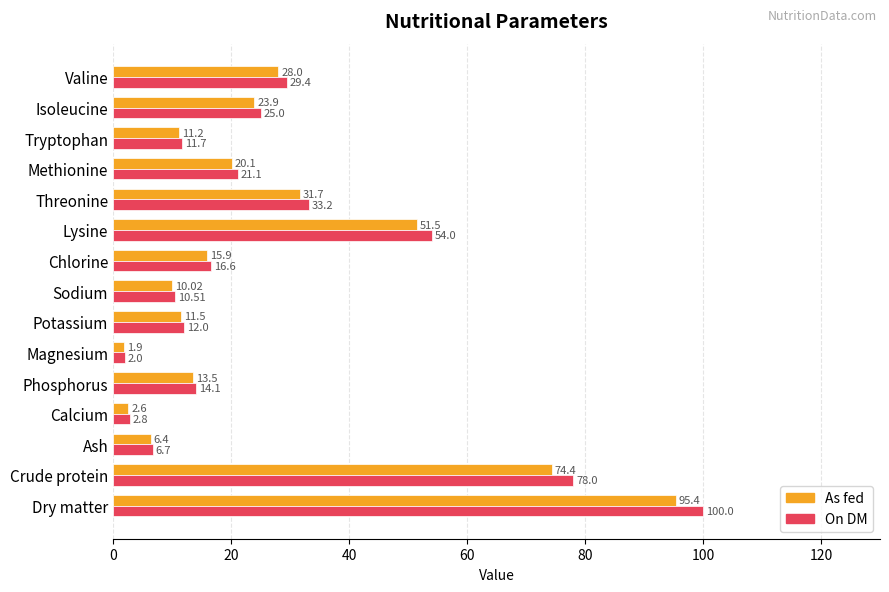

At how many categories does at least one series exceed 99?

1